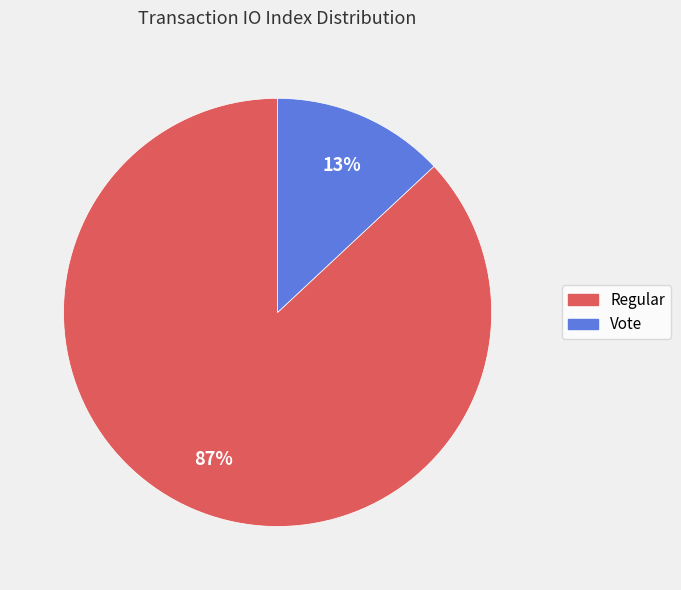

What percentage is the Regular slice, to the nearest percent?

87%